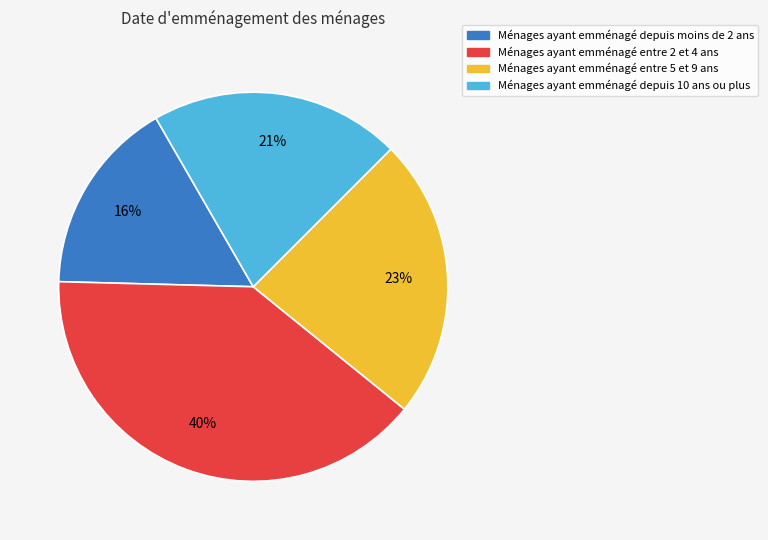

What is the largest slice in the pie chart?

Ménages ayant emménagé entre 2 et 4 ans